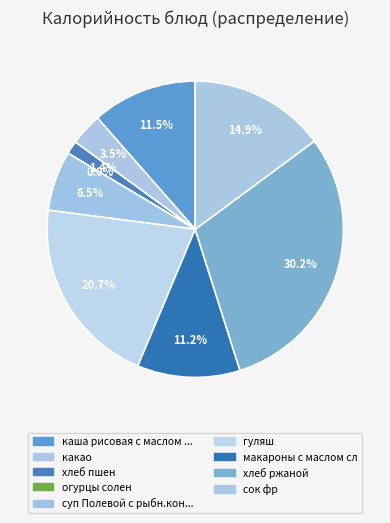

Rank the categories by value from lowest to highest.

огурцы солен, хлеб пшен, какао, суп Полевой с рыбн.конс, макароны с маслом сл, каша рисовая с маслом сл, сок фр, гуляш, хлеб ржаной